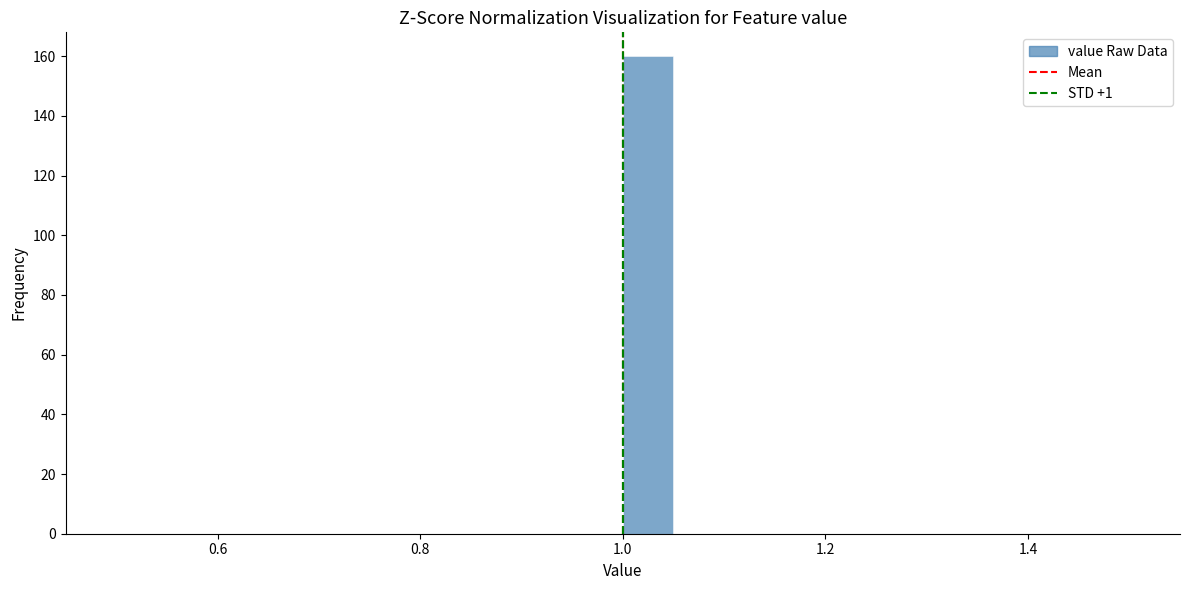

Around what value on the x-axis is the tallest bar? Give the approximate position of its centre, as read against the axis.

1.02